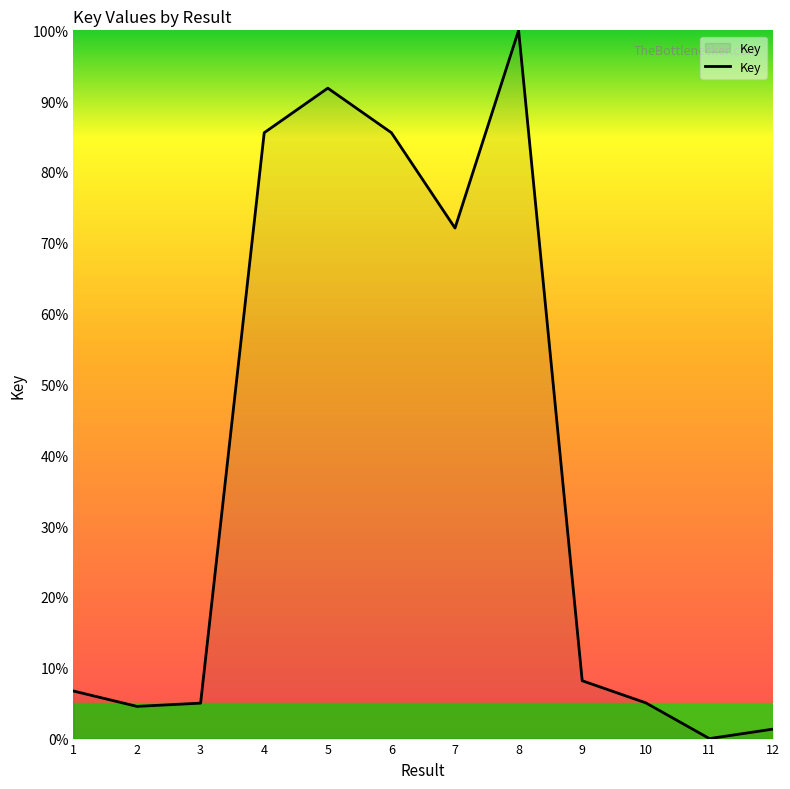

Which has a higher value, 9 or 11?

9